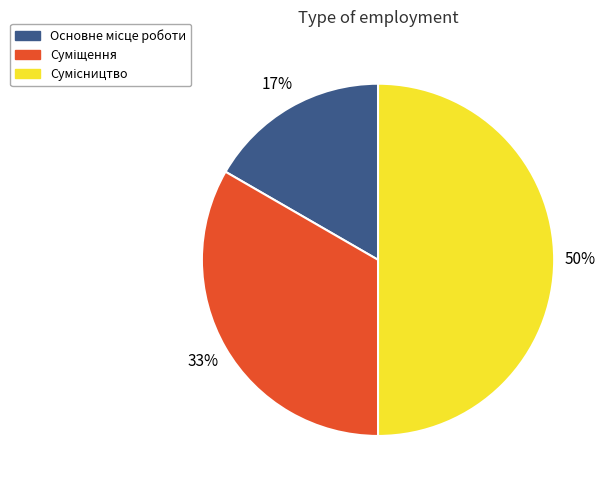

To the nearest percent, what is the difference between the largest and smallest slice percentages?

33%